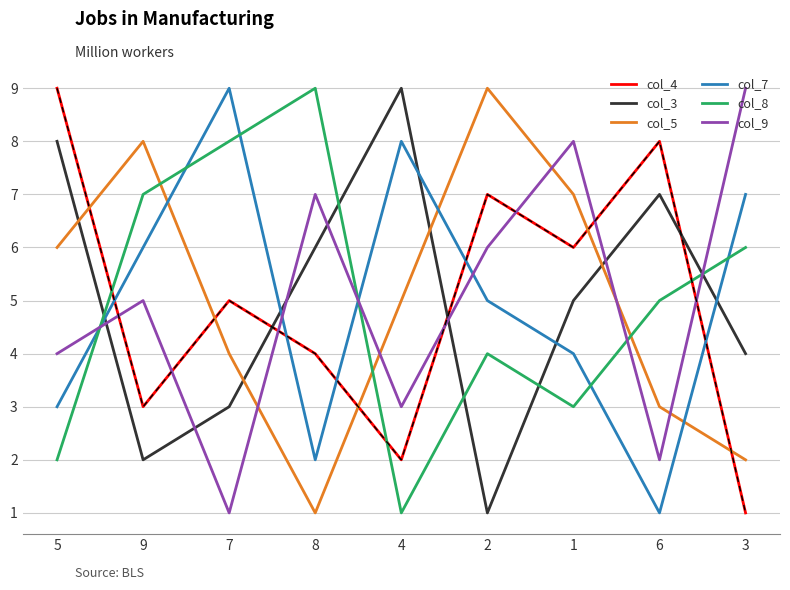

List the labels in order of col_8 value, smallest first.

4, 5, 1, 2, 6, 3, 9, 7, 8